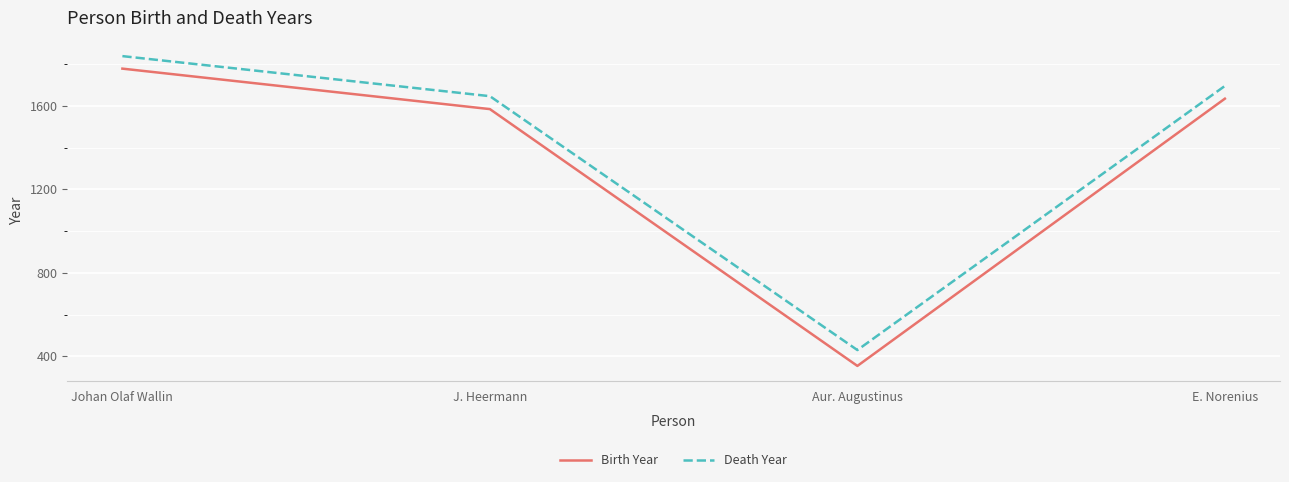

List the series in order of their overall mean, highest first.

Death Year, Birth Year